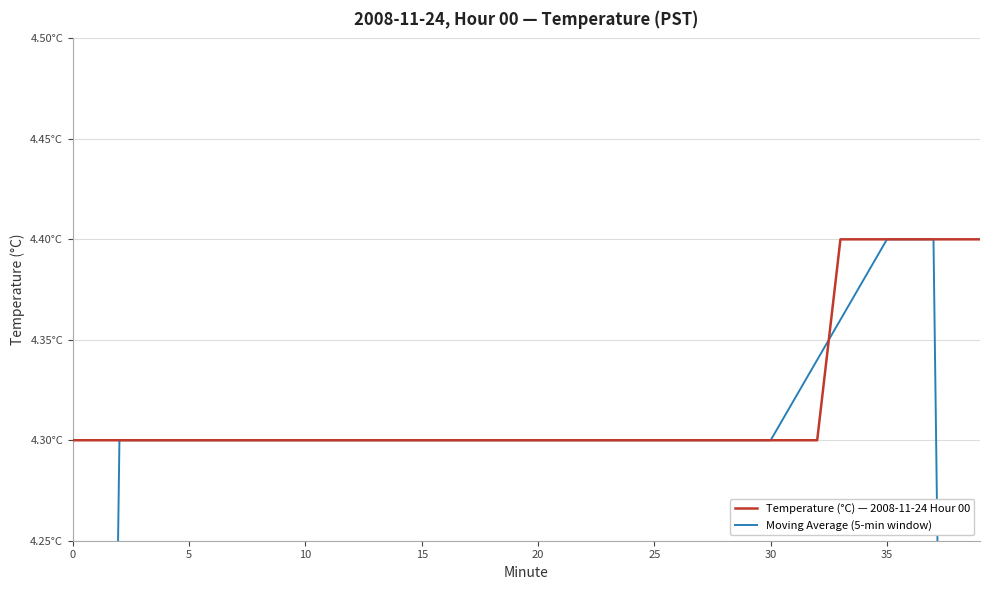

At which category is the sum across all series the highest?

35